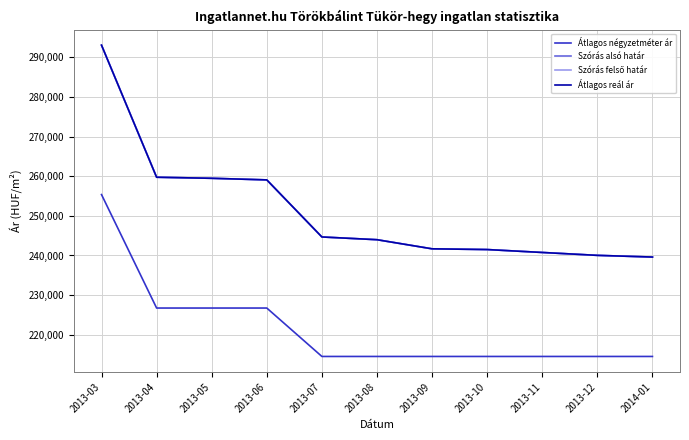

Reading left to right, list all the values displayed in this chart.

Átlagos négyzetméter ár: 2013-03=255357	2013-04=226744	2013-05=226744	2013-06=226744	2013-07=214534	2013-08=214534	2013-09=214534	2013-10=214534	2013-11=214534	2013-12=214534	2014-01=214534
Szórás alsó határ: 2013-03=293038	2013-04=259731	2013-05=259463	2013-06=259061	2013-07=244668	2013-08=243977	2013-09=241678	2013-10=241494	2013-11=240759	2013-12=240029	2014-01=239604
Szórás felső határ: 2013-03=293038	2013-04=259731	2013-05=259463	2013-06=259061	2013-07=244668	2013-08=243977	2013-09=241678	2013-10=241494	2013-11=240759	2013-12=240029	2014-01=239604
Átlagos reál ár: 2013-03=293038	2013-04=259731	2013-05=259463	2013-06=259061	2013-07=244668	2013-08=243977	2013-09=241678	2013-10=241494	2013-11=240759	2013-12=240029	2014-01=239604